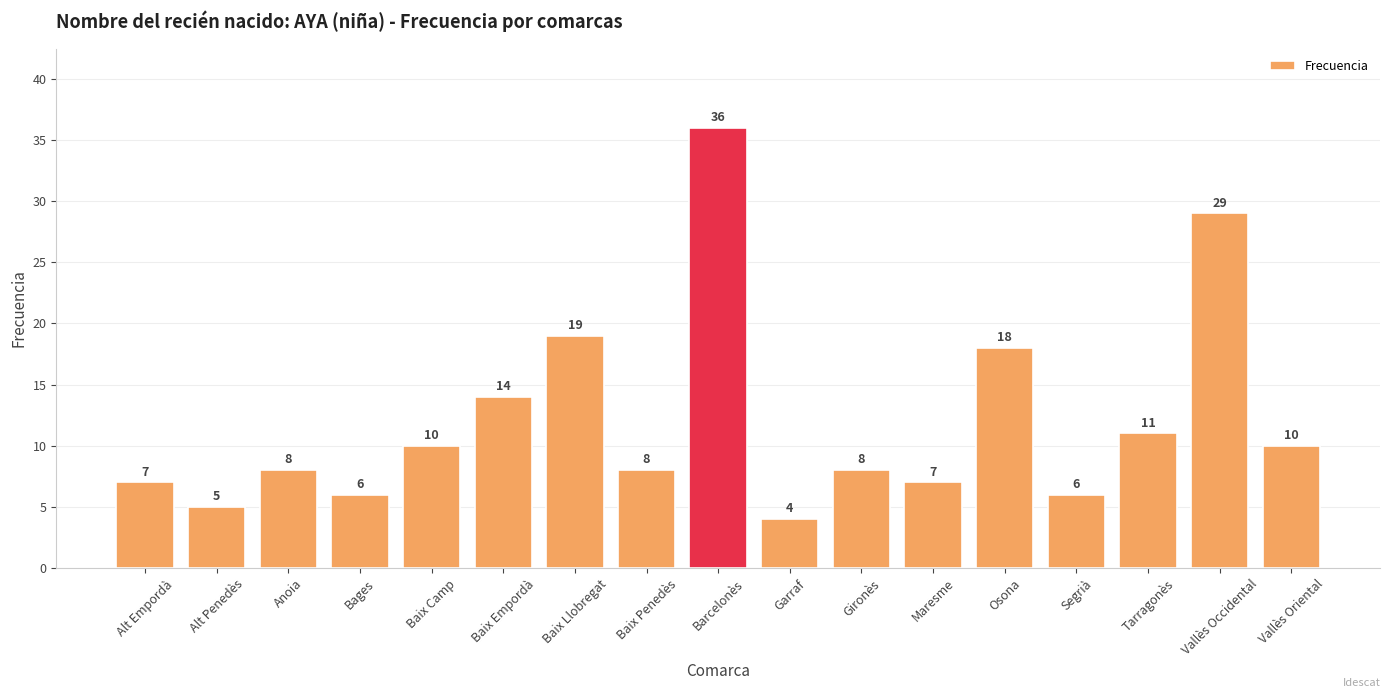

What is the maximum value shown in the chart?

36